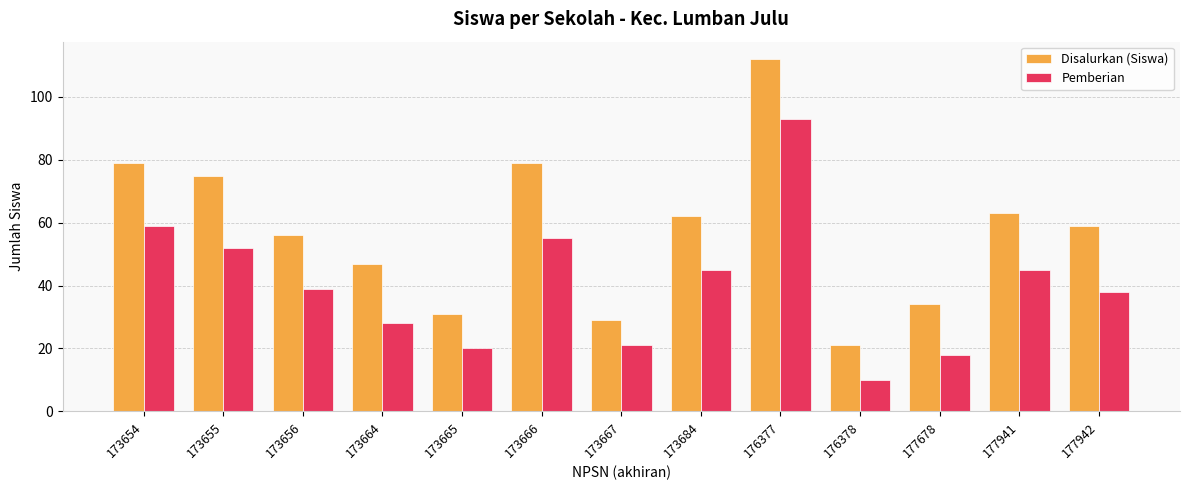

The value of Pemberian at 176378 is 10. True or false?

True